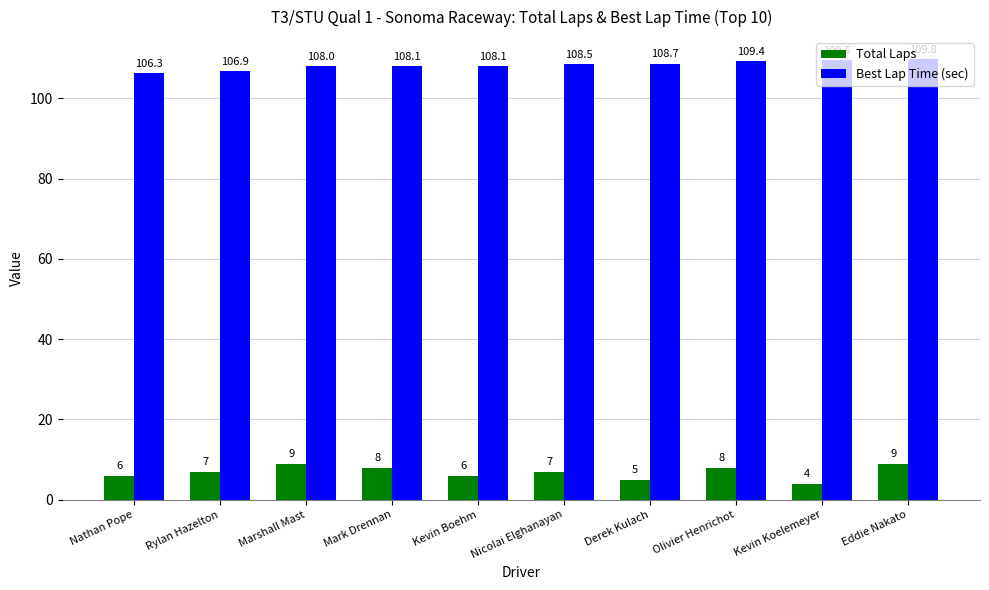

What is the label of the 6th bar from the left?

Nicolai Elghanayan